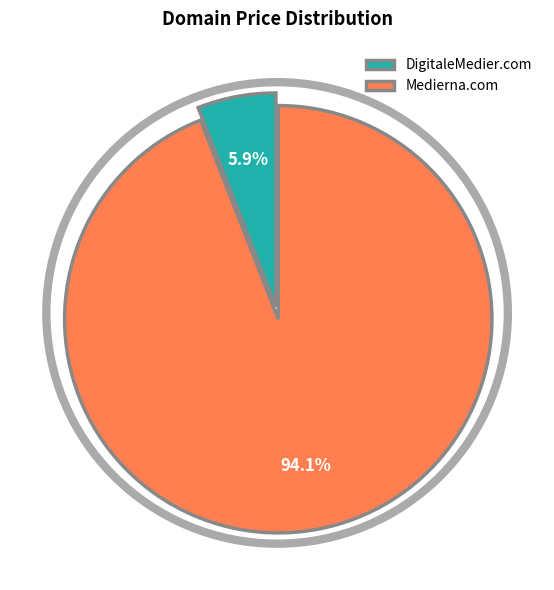

How much of the chart is everything except DigitaleMedier.com?

94.1%